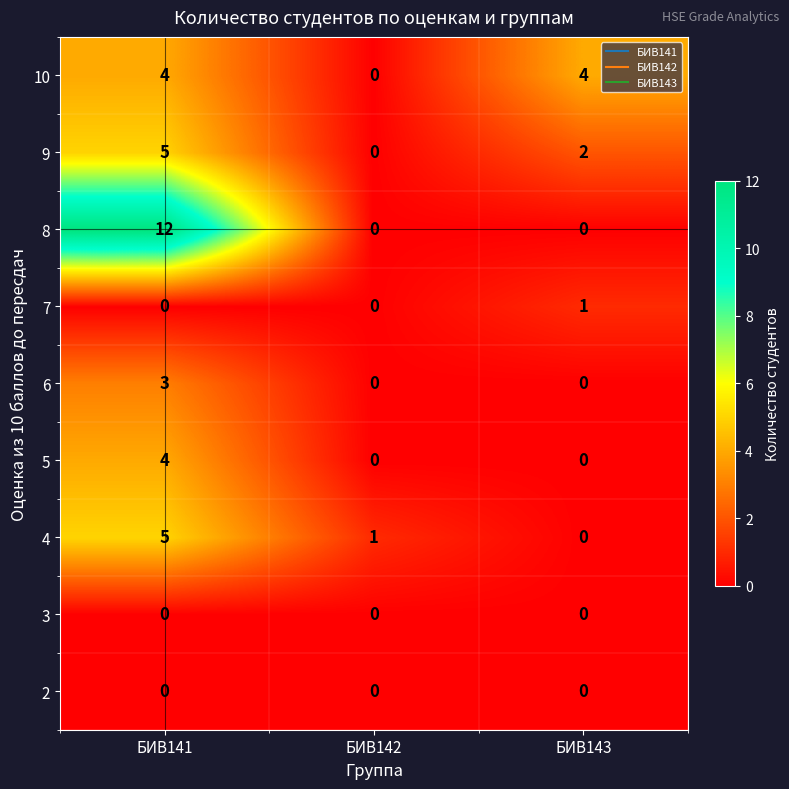

At which category is the sum across all series the highest?

БИВ141